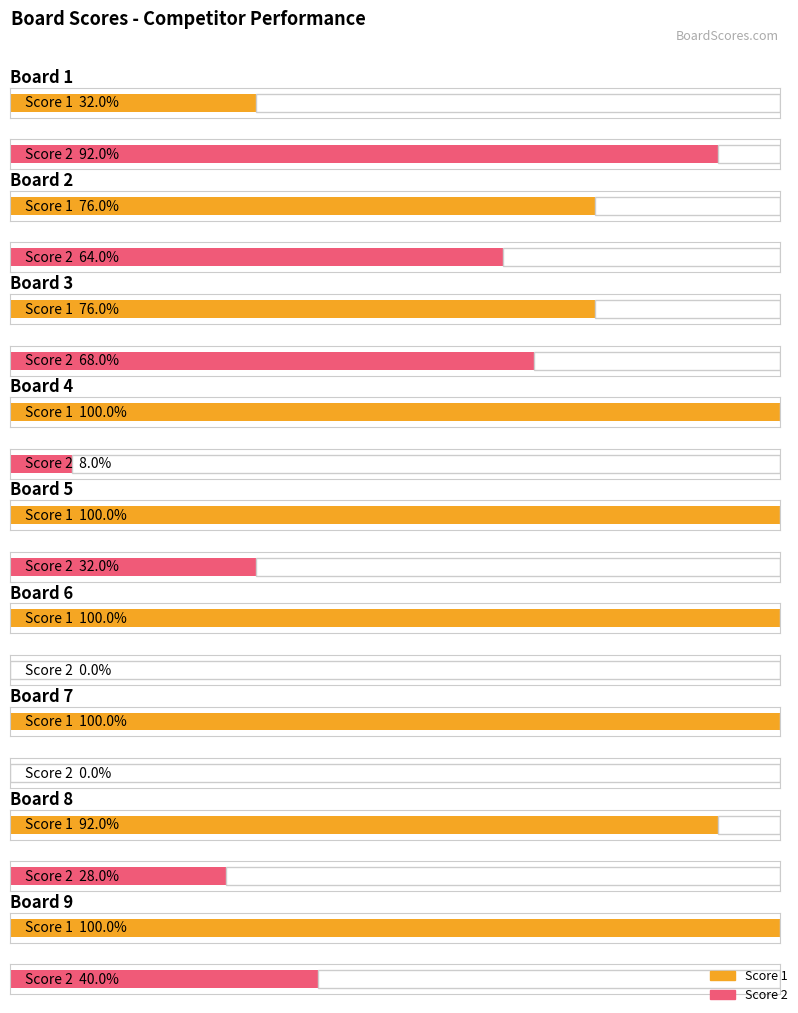

List the series in order of their overall mean, lowest first.

Score 2, Score 1